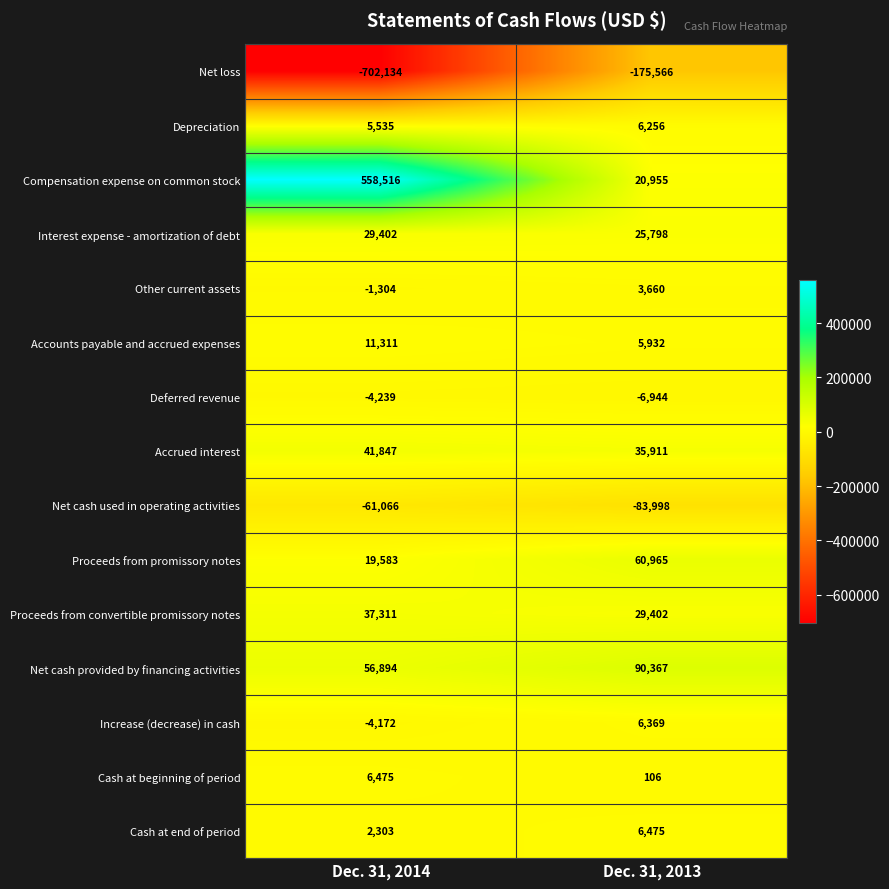

How many distinct data groups are displayed?

15